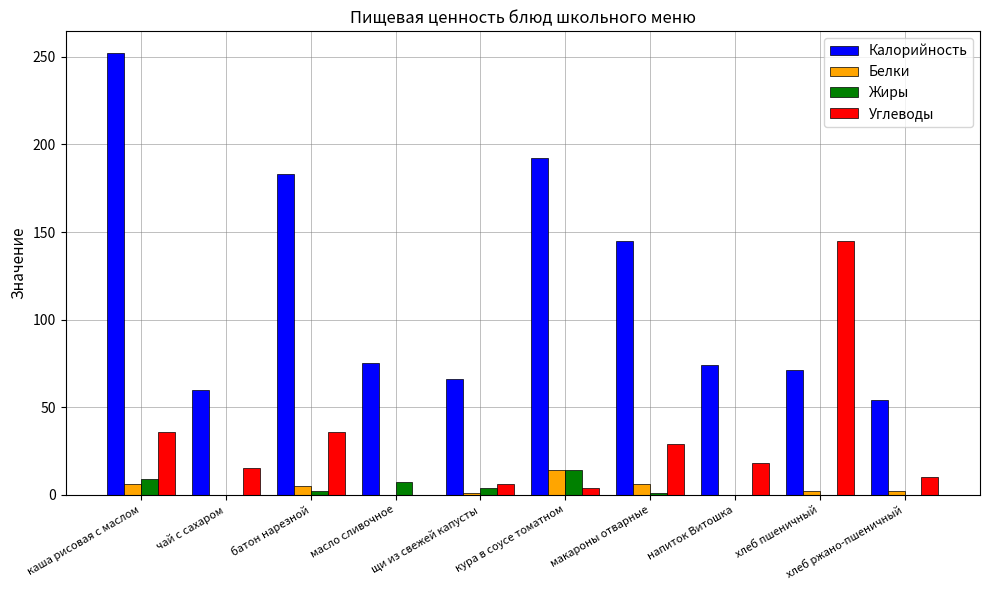

What is the maximum value shown in the chart?

252.0